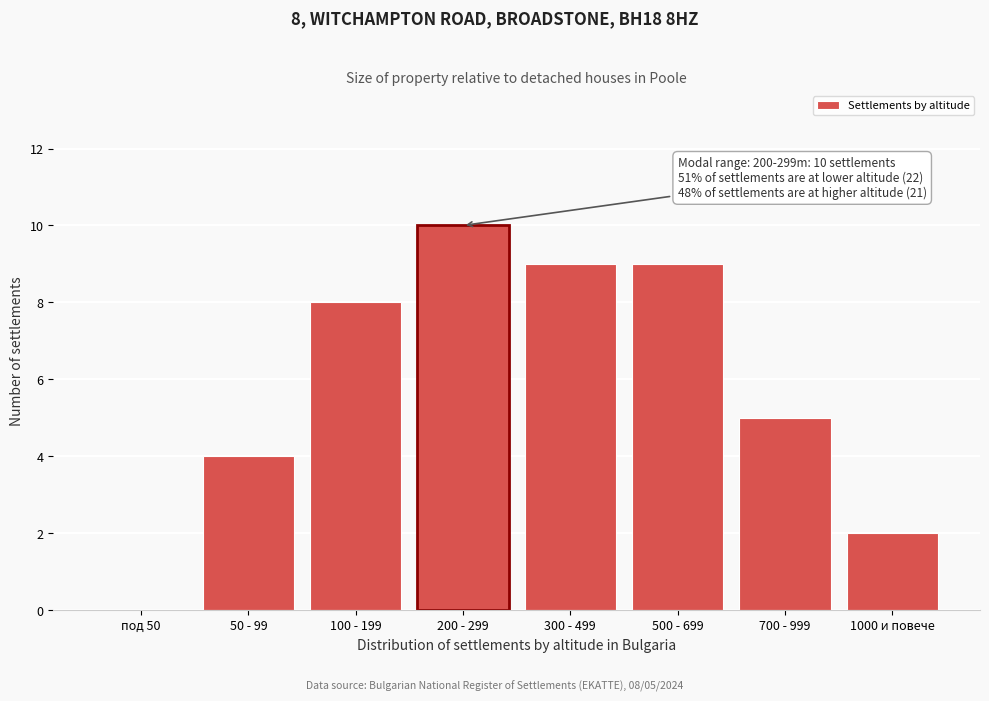

Reading right to left, extract all data points from this chart.

1000 и повече=2	700 - 999=5	500 - 699=9	300 - 499=9	200 - 299=10	100 - 199=8	50 - 99=4	под 50=0